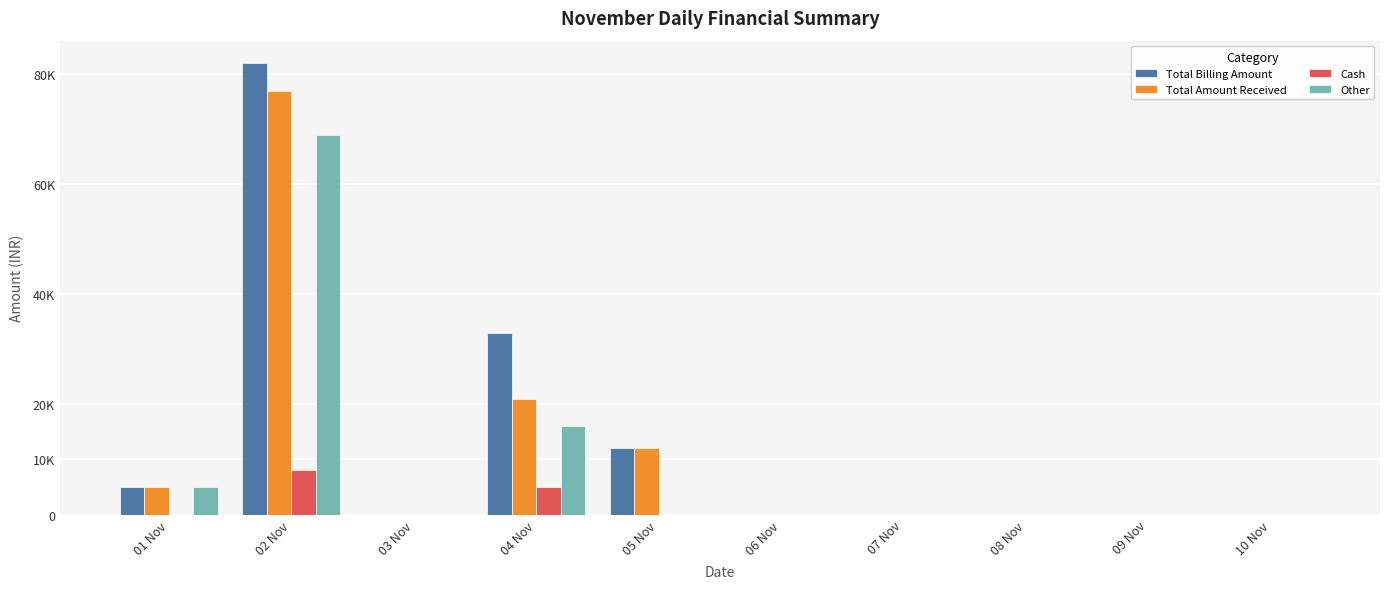

At which category is the sum across all series the highest?

02 Nov